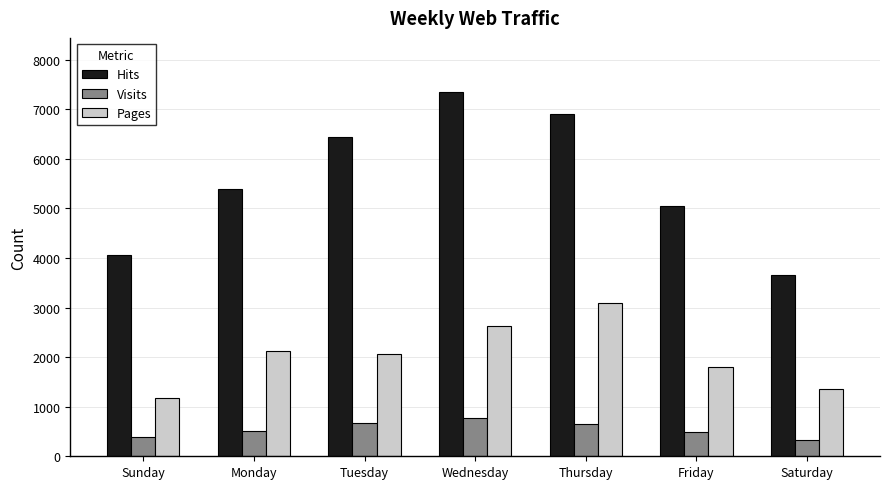

At which label is Visits closest to 549?

Monday